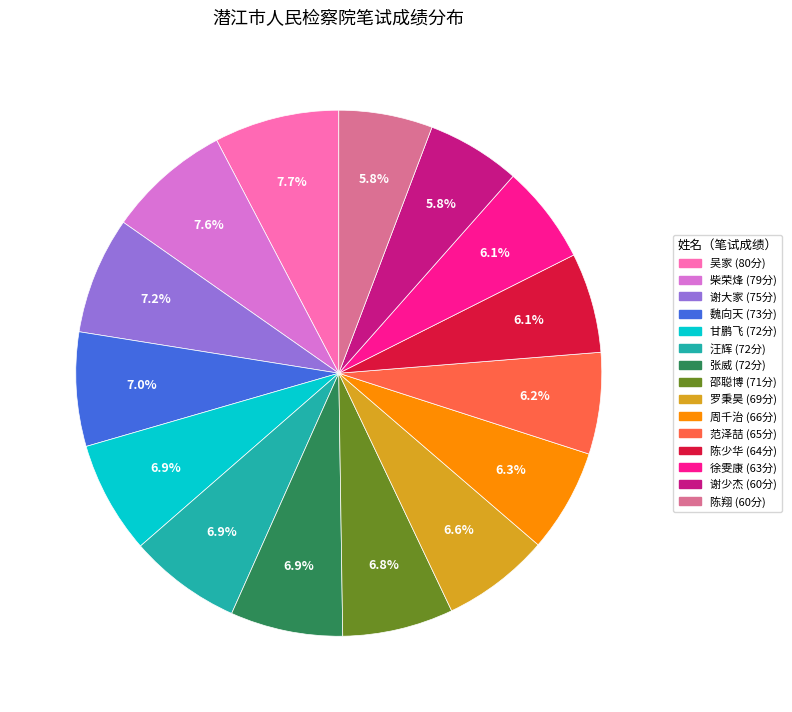

Which has a higher value, 邵聪博 or 徐雯康?

邵聪博